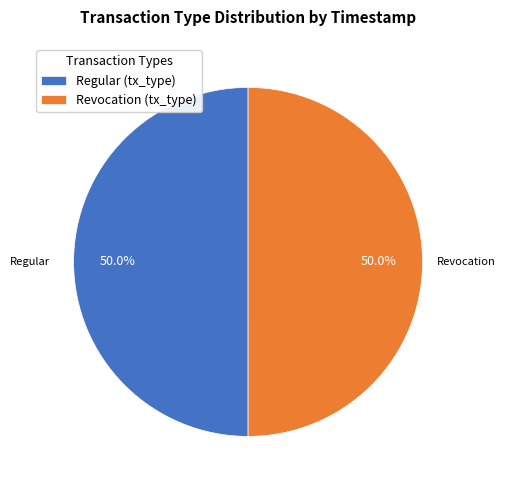

Approximately how many times larger is the value at Regular (tx_type) compared to Revocation (tx_type)?

1.0